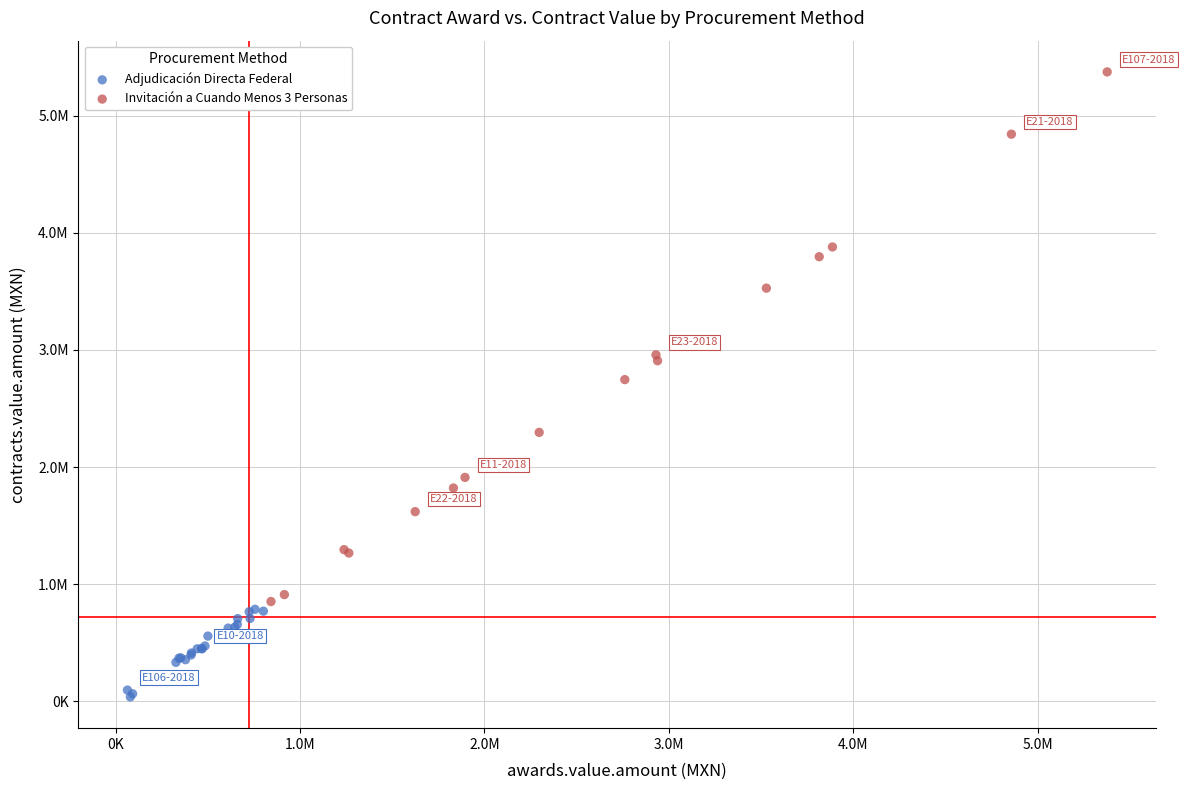

Which series has the widest spread of Y values?

Invitación a Cuando Menos 3 Personas